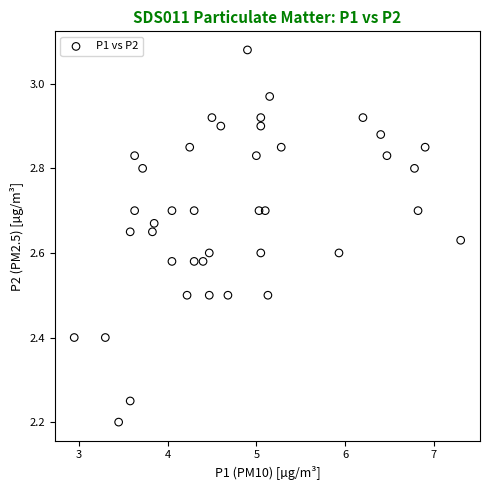

What is the range of Y values (max minus min)?

0.9